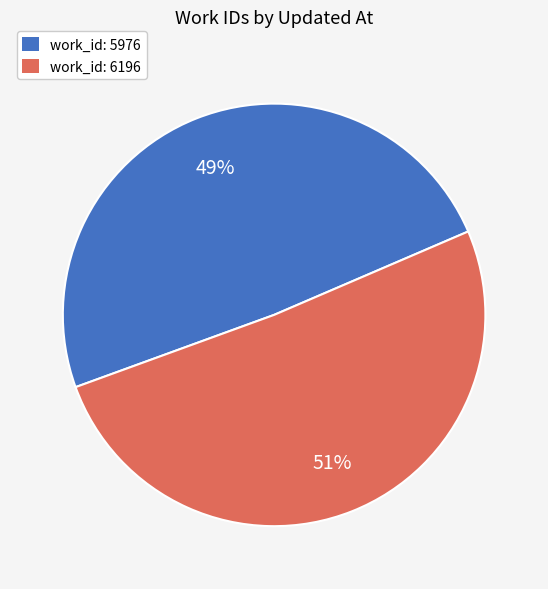

To the nearest percent, what is the difference between the largest and smallest slice percentages?

2%